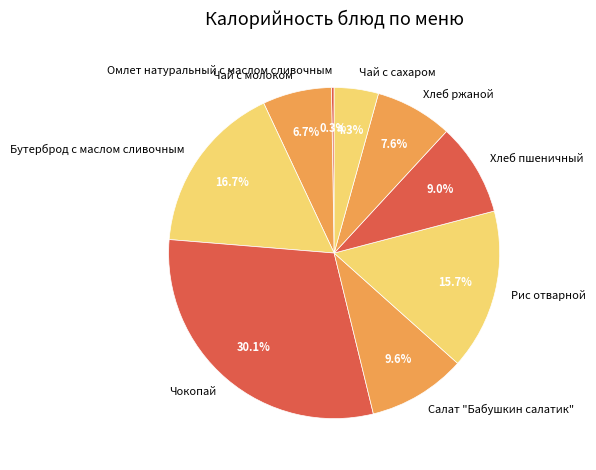

To the nearest percent, what is the combined percentage of Хлеб ржаной and Чай с молоком?

14%